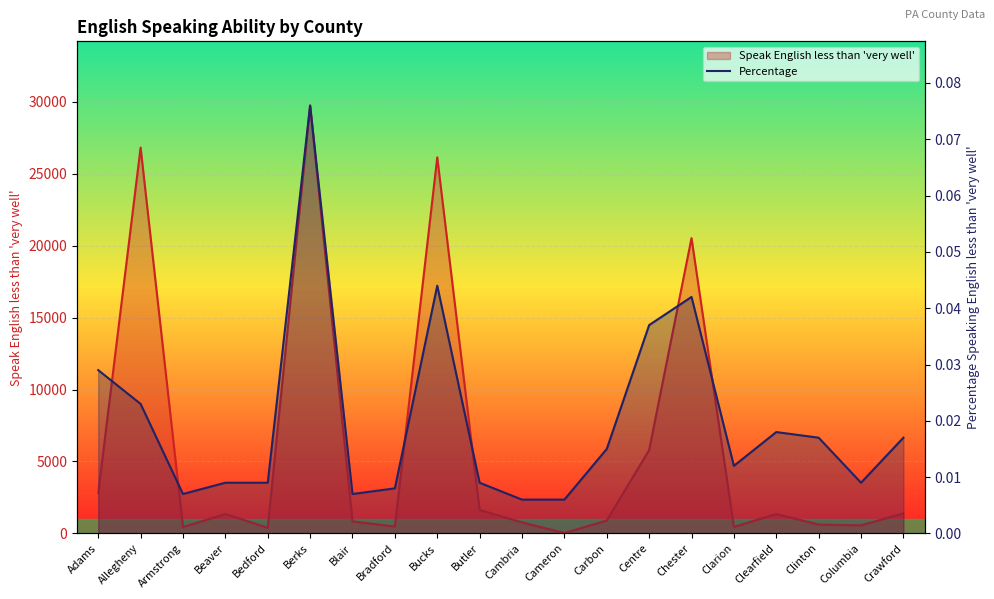

True or false: Speak English less than very well and Percentage Speaking English less than very well intersect in this chart.

False